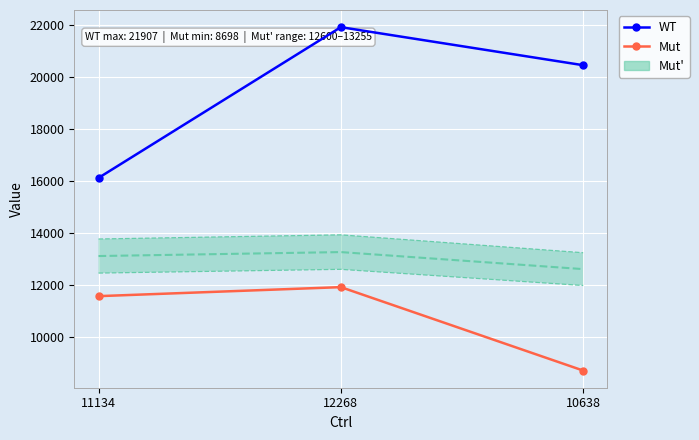

Which series has the largest range (max minus min)?

WT